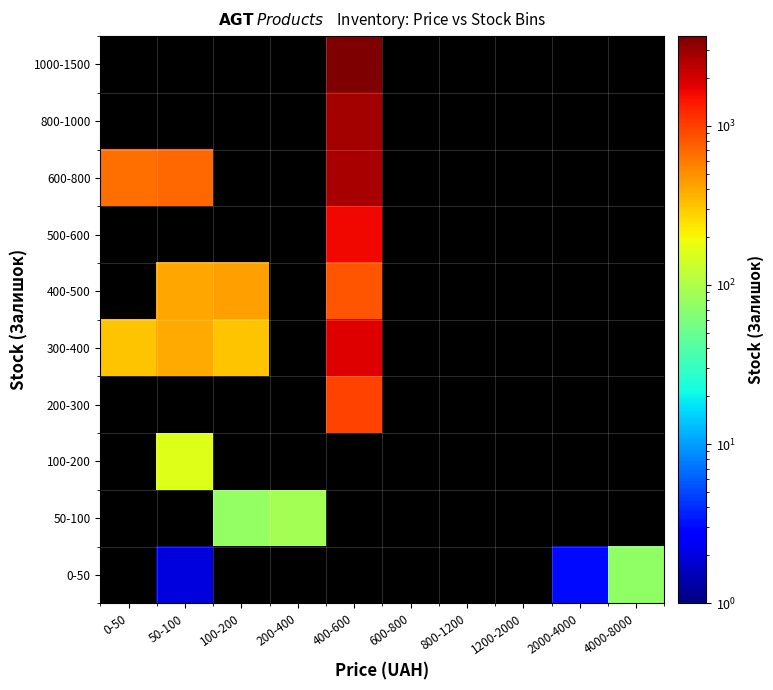

How many series are shown in this chart?

10